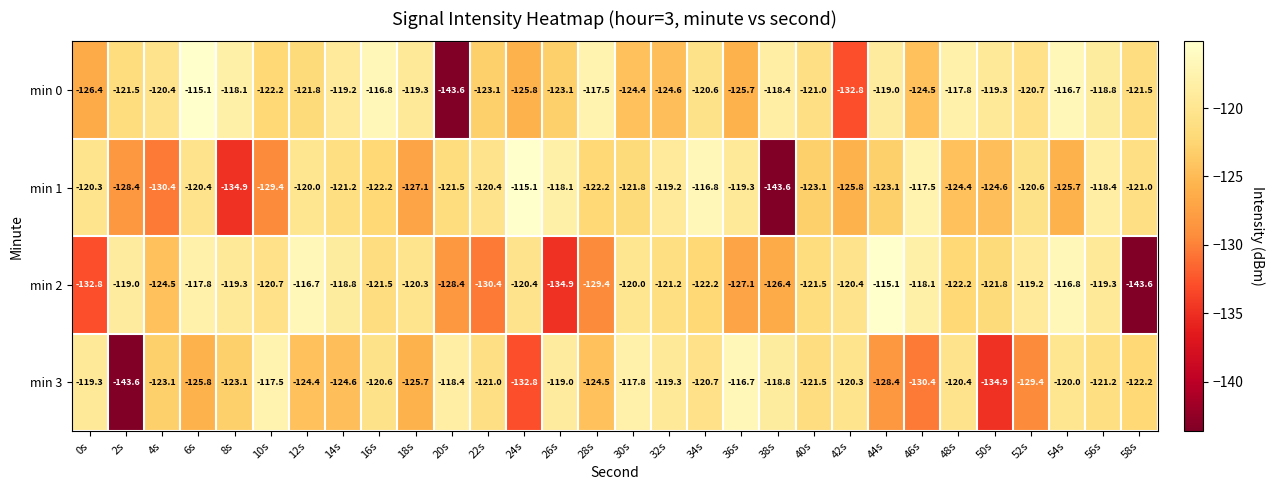

At how many categories does at least one series exceed -130?

30